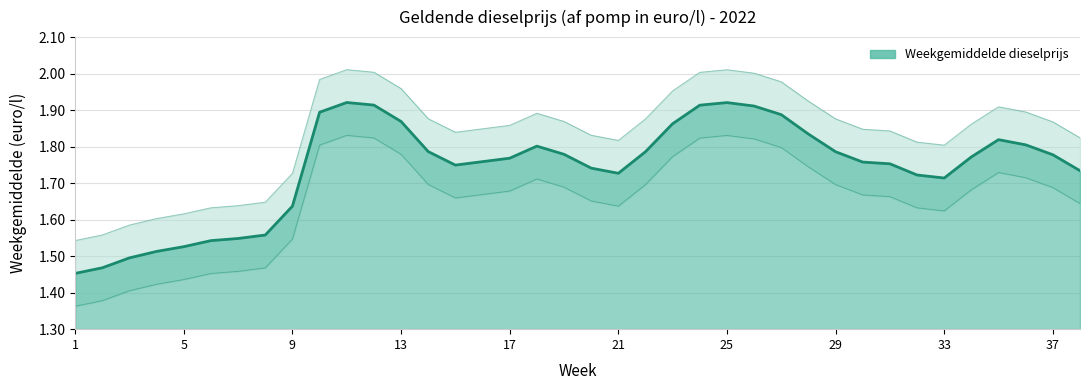

True or false: the data shows 1.1 at 21.

False